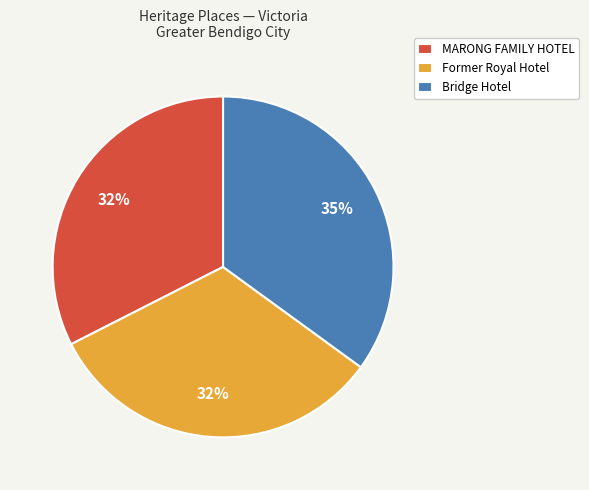

How many slices are in this pie chart?

3